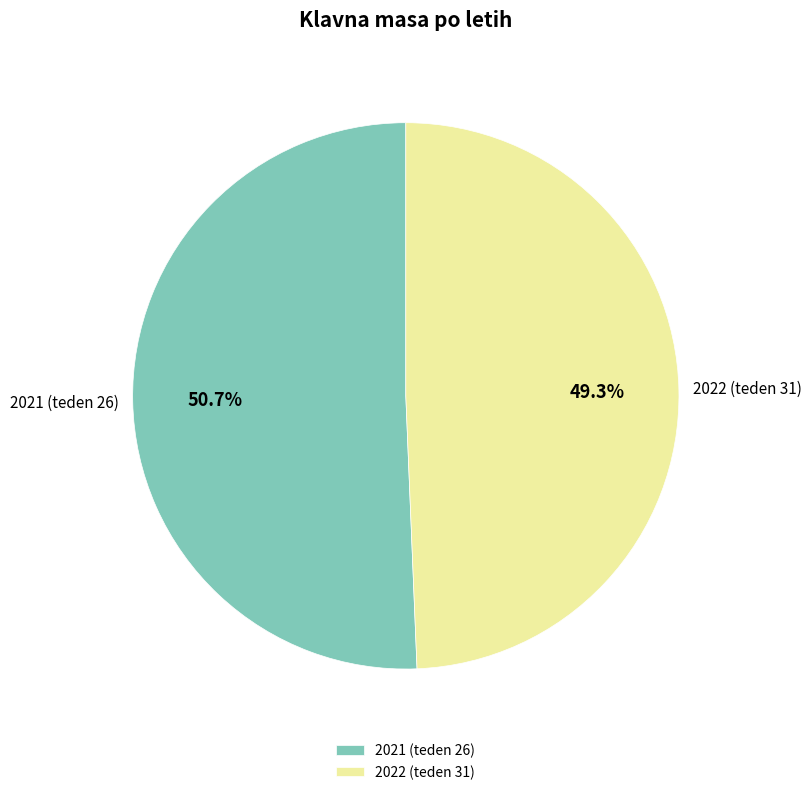

How many segments does this pie chart have?

2